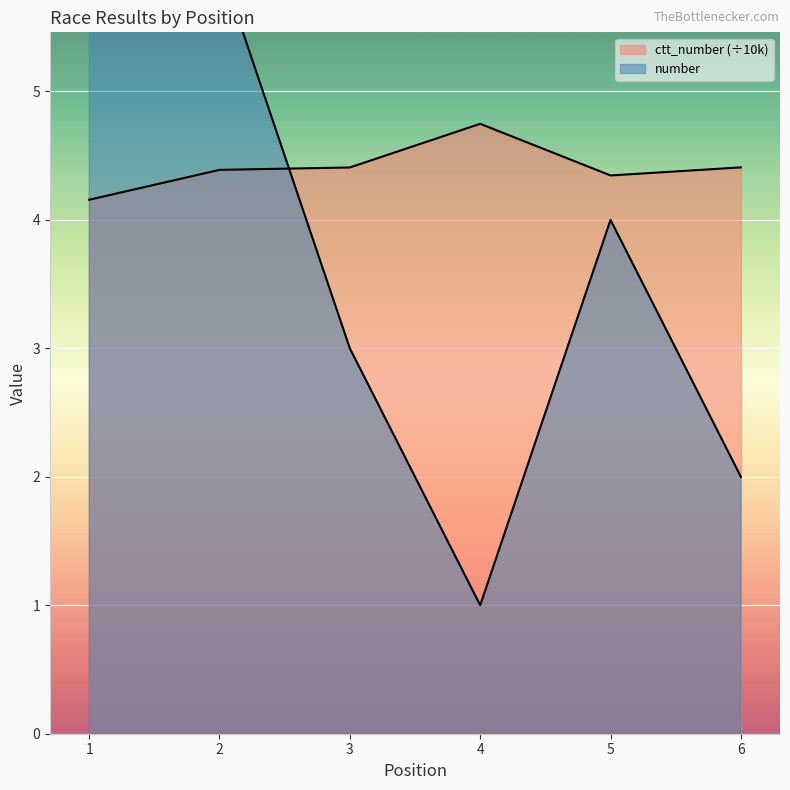

At which label is ctt_number closest to 4?

1